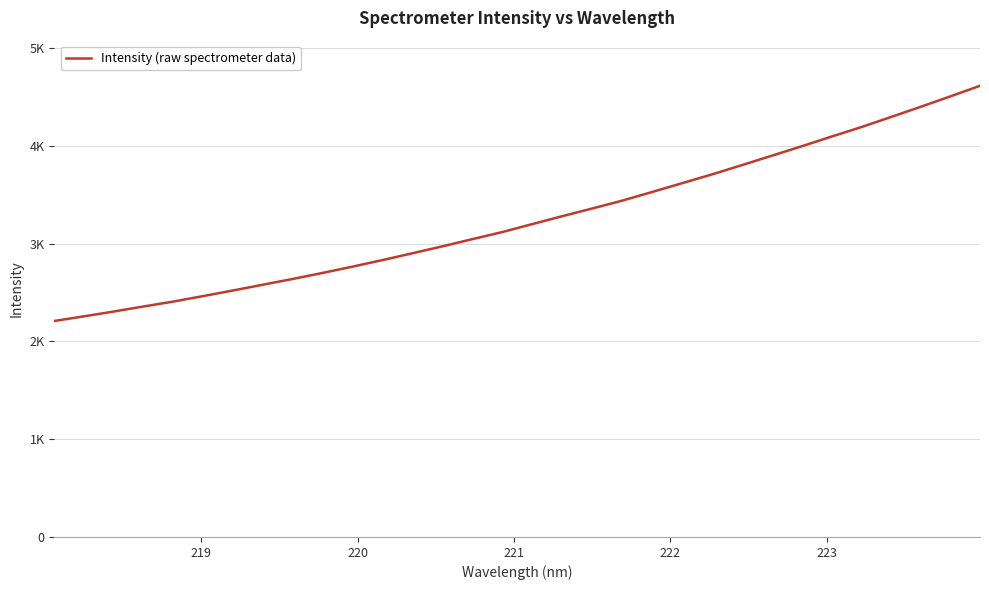

What is the value of the 3rd point from the left?

2306.5